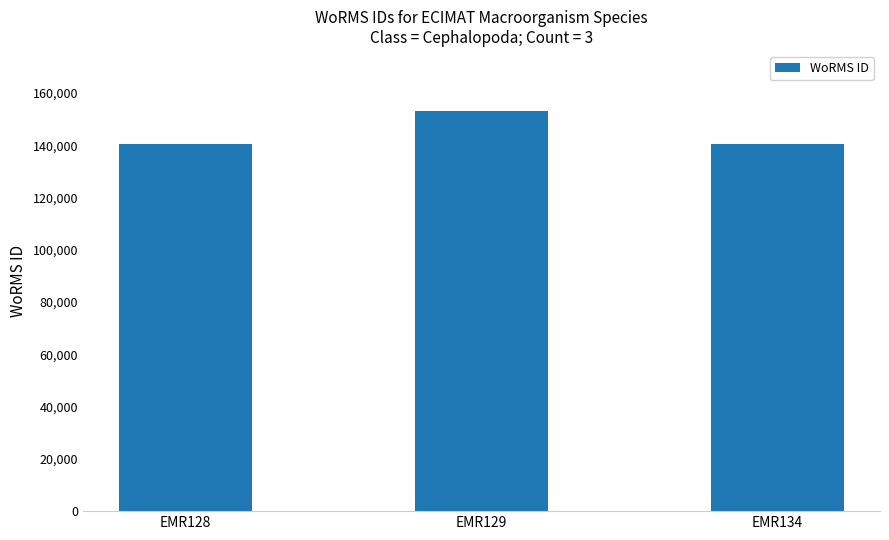

Which category has the highest value across all series?

EMR129